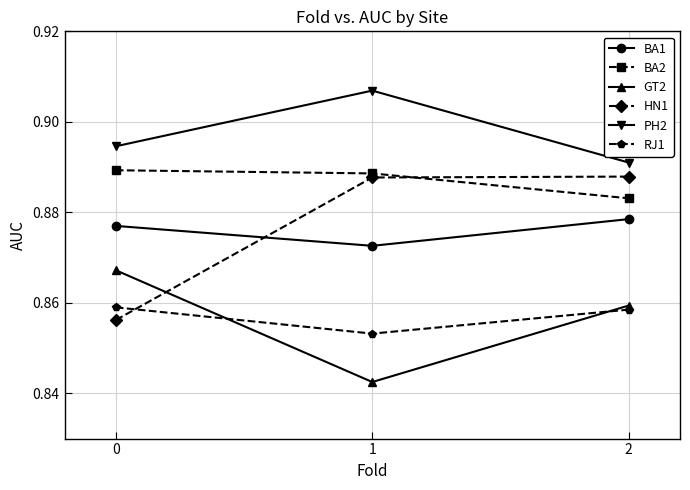

How many BA1 values are between 0 and 1?

3